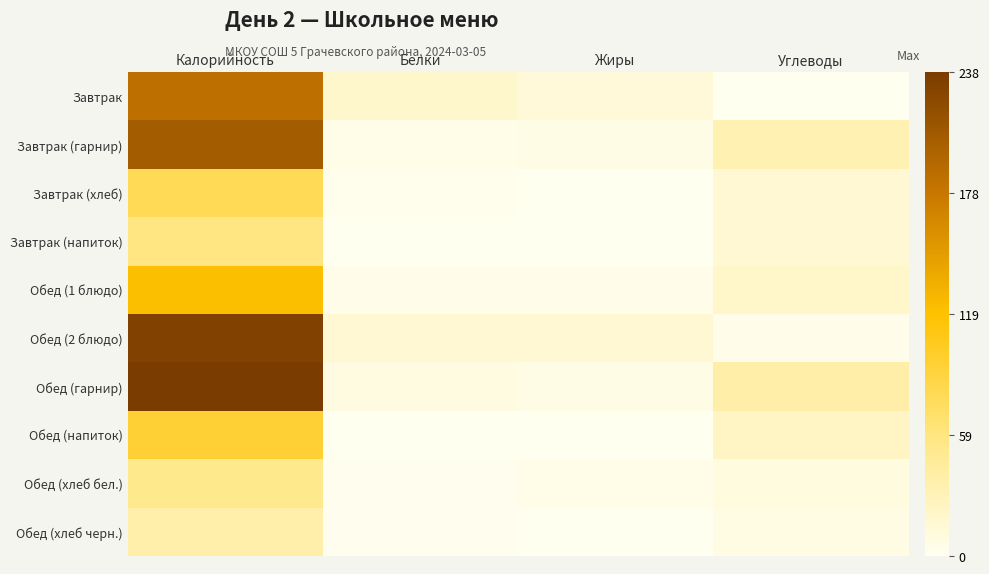

What is the greatest value displayed?

237.6